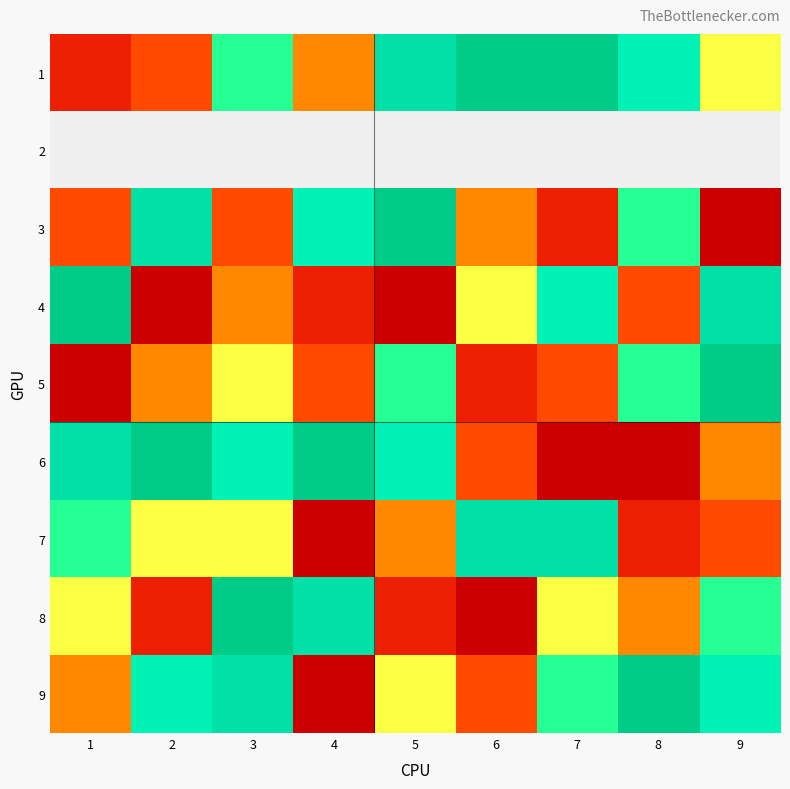

What is the difference between the second highest and second lowest values in the 3 series?

6.0